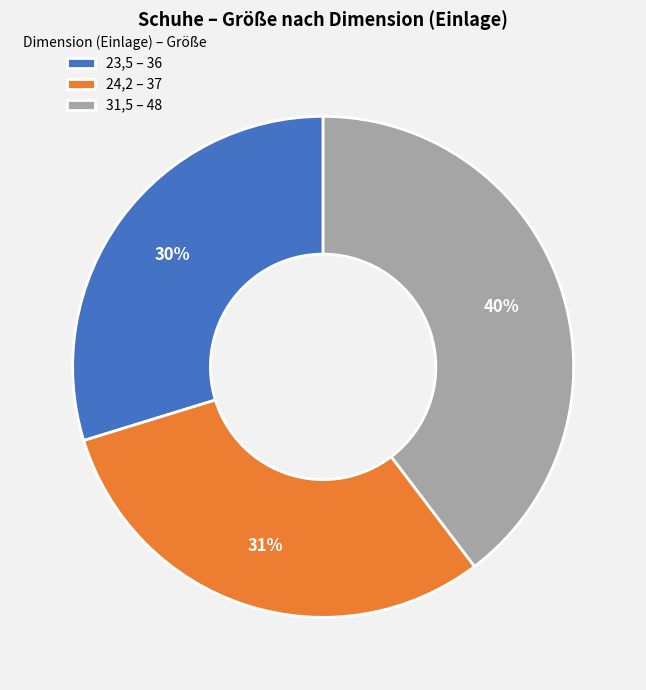

To the nearest percent, what percentage of the pie is 24,2?

31%